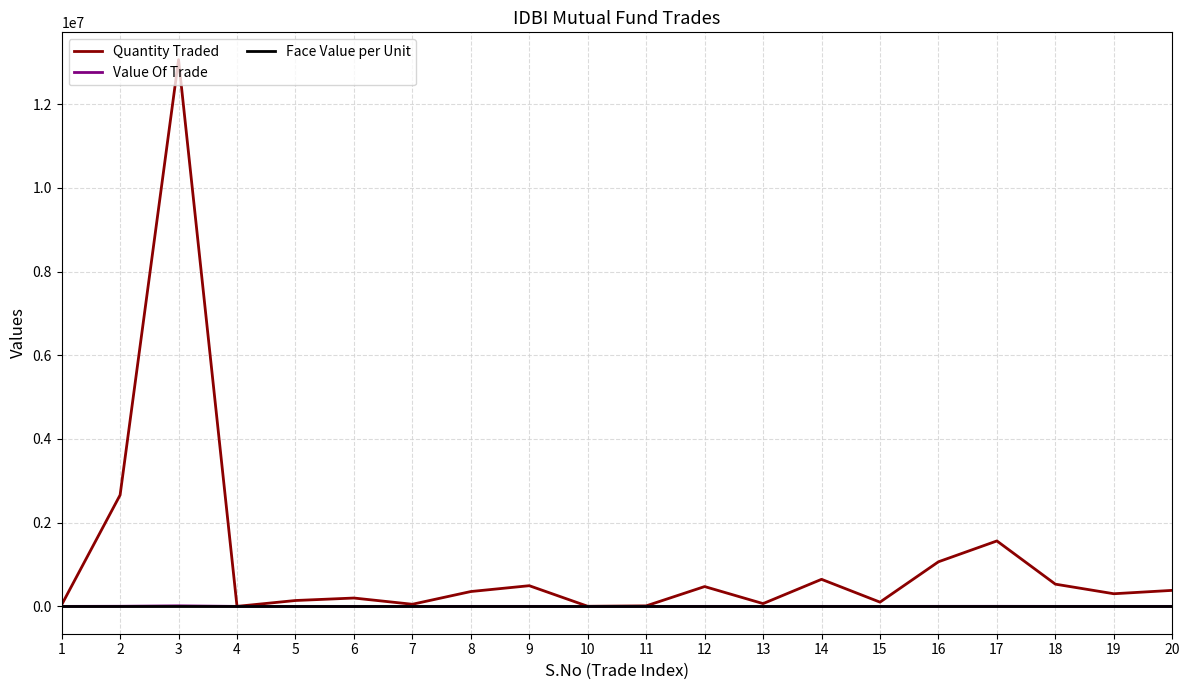

What is the greatest value displayed?

13063297.8